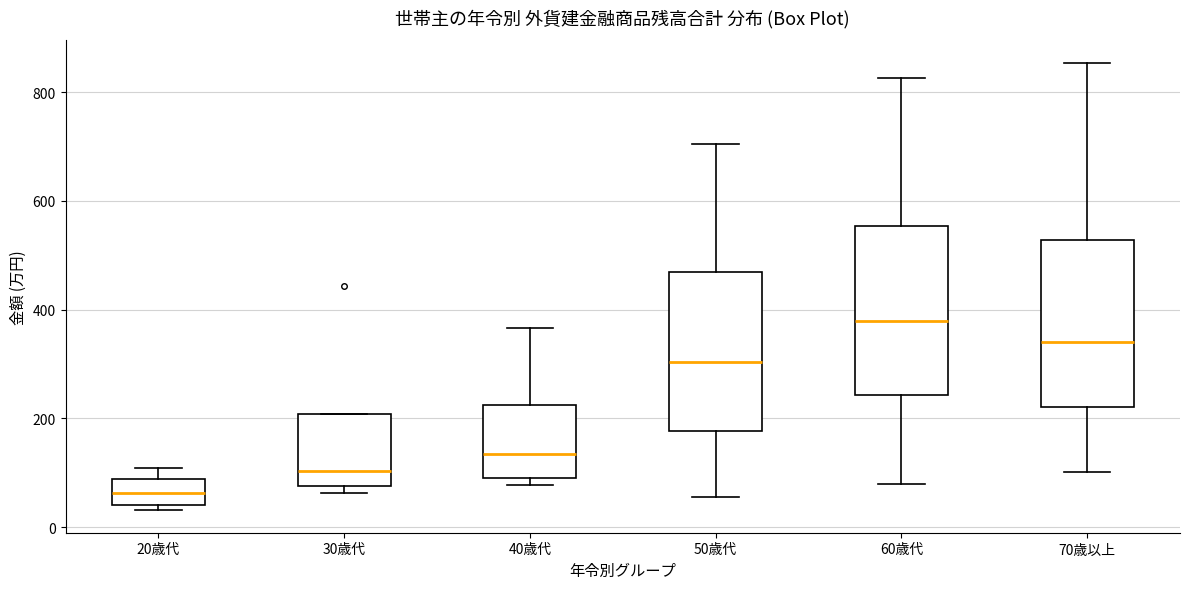

Which box has the highest median line?

60歳代